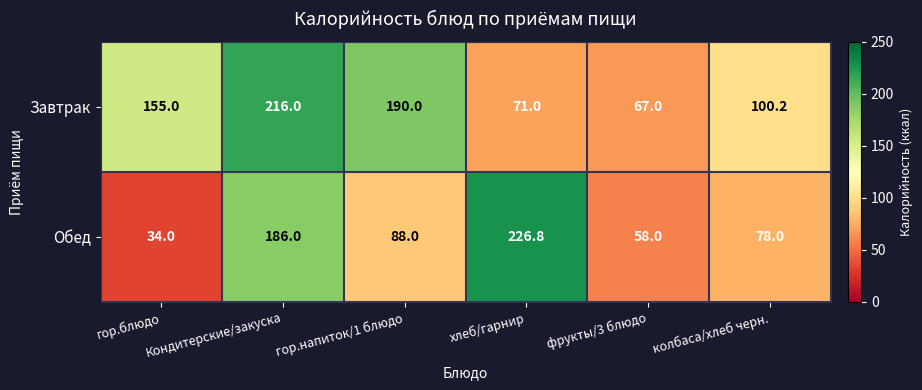

Is the value of Обед at гор.напиток/1 блюдо greater than the value of Завтрак at фрукты/3 блюдо?

Yes